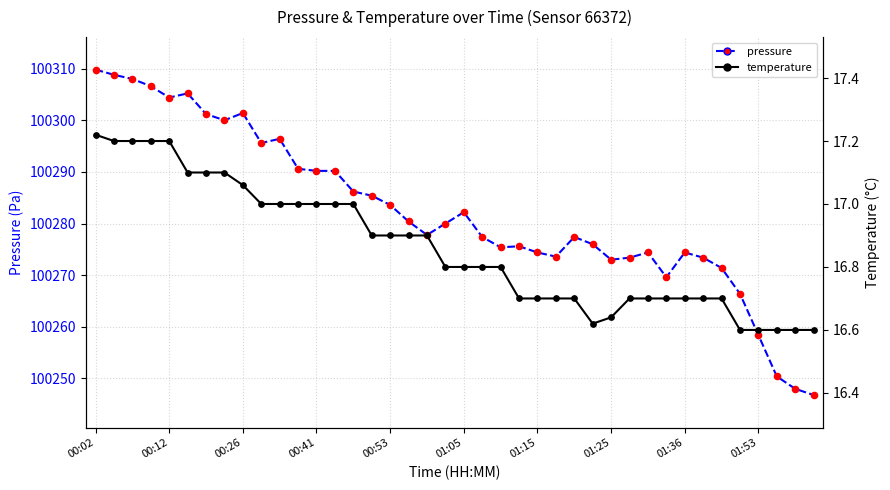

Which series has the widest spread of Y values?

pressure